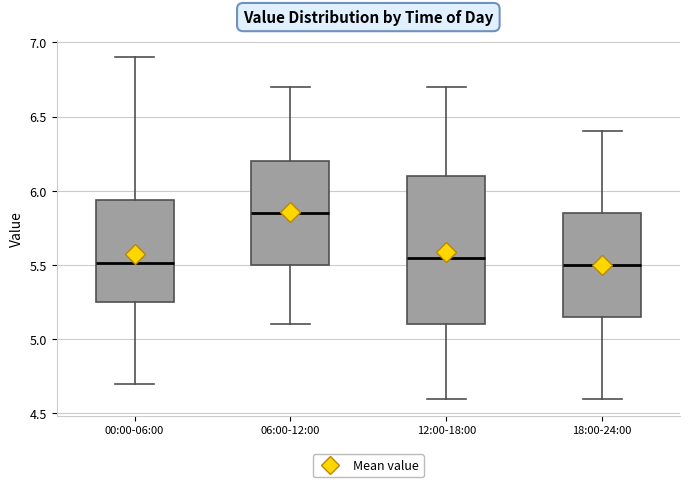

Reading left to right, transcribe this box plot: for each box, give where its median line is, the range the box spans, and where its two whiskers end, as read against the y-axis. The values are not printed on the chart, so give them approximately, as read against the axis.

00:00-06:00: median 5.50, box 5.25 to 5.95, whiskers 4.70 to 6.90
06:00-12:00: median 5.85, box 5.50 to 6.20, whiskers 5.10 to 6.70
12:00-18:00: median 5.55, box 5.10 to 6.10, whiskers 4.60 to 6.70
18:00-24:00: median 5.50, box 5.15 to 5.85, whiskers 4.60 to 6.40